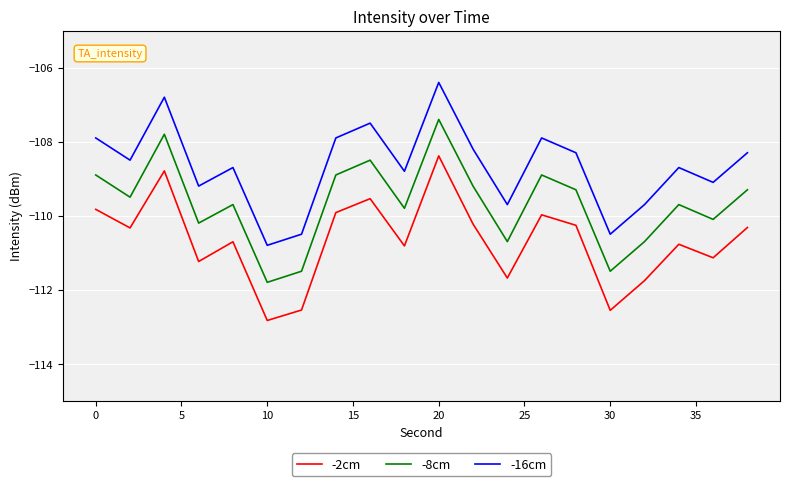

True or false: -2cm and -8cm cross at least once.

False